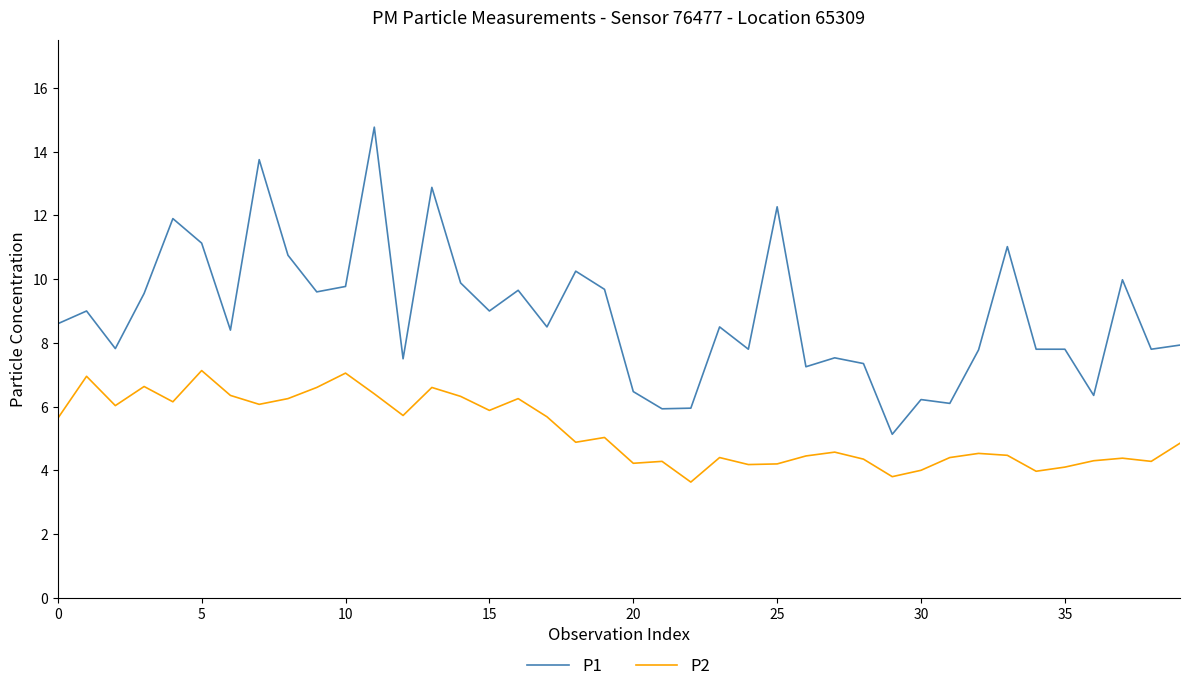

What is the smallest value displayed?

3.6